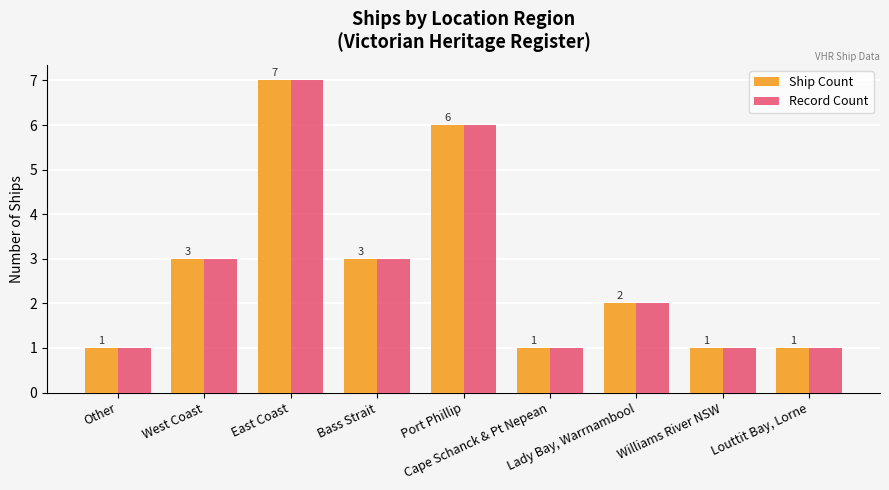

The value of Ship Count at Louttit Bay, Lorne is 1. True or false?

True